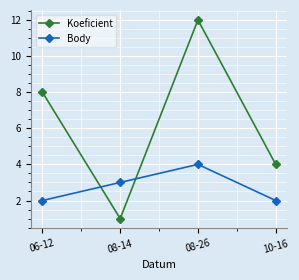

How many categories are shown in the chart?

4